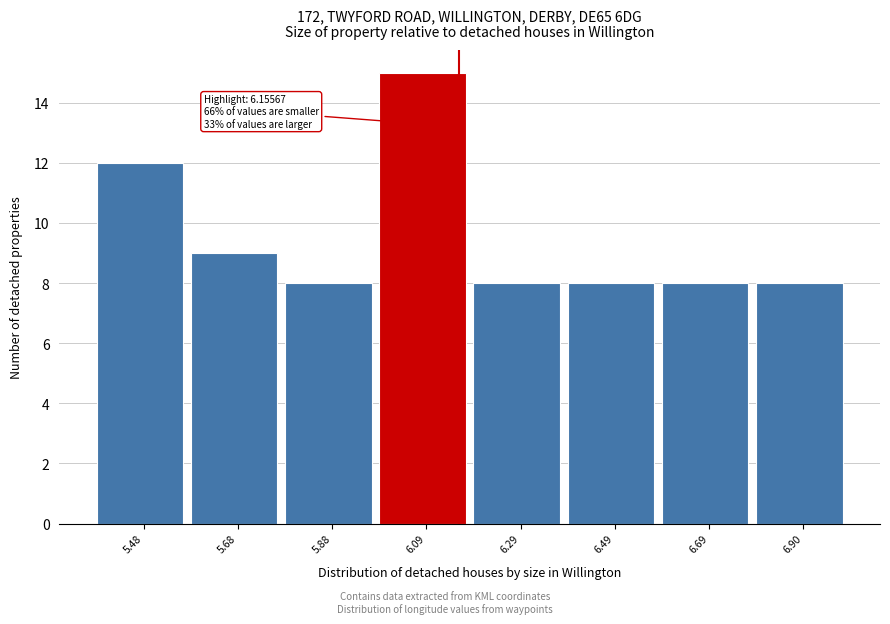

Over which range of the x-axis is the bar tallest?

6.0 to 6.2